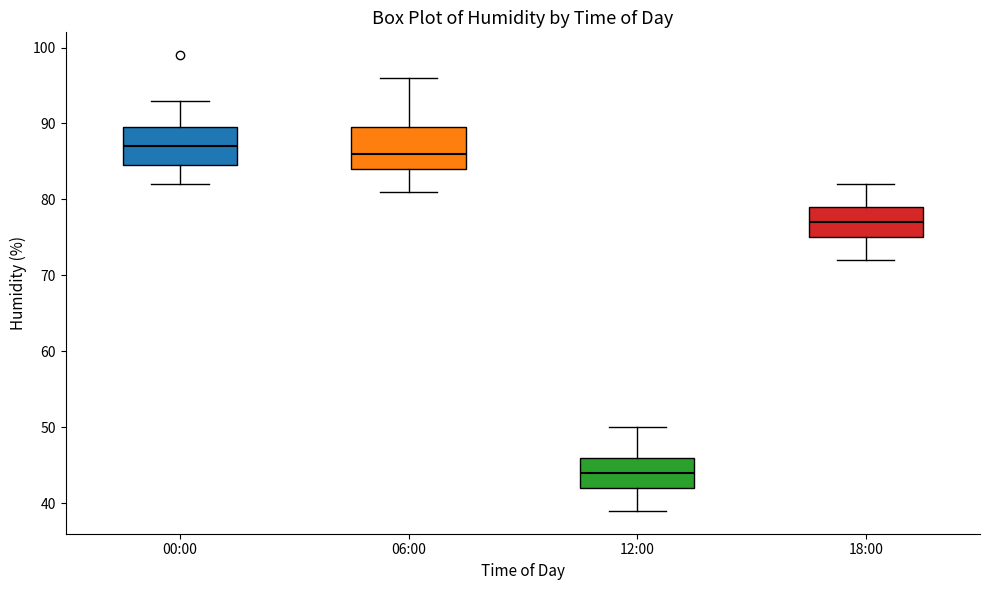

Reading left to right, read every box against the y-axis: the position of its median line, the range the box covers, and the ends of its whiskers. The values are not printed on the chart, so give them approximately, as read against the axis.

00:00: median 87, box 85 to 90, whiskers 82 to 93
06:00: median 86, box 84 to 90, whiskers 81 to 96
12:00: median 44, box 42 to 46, whiskers 39 to 50
18:00: median 77, box 75 to 79, whiskers 72 to 82